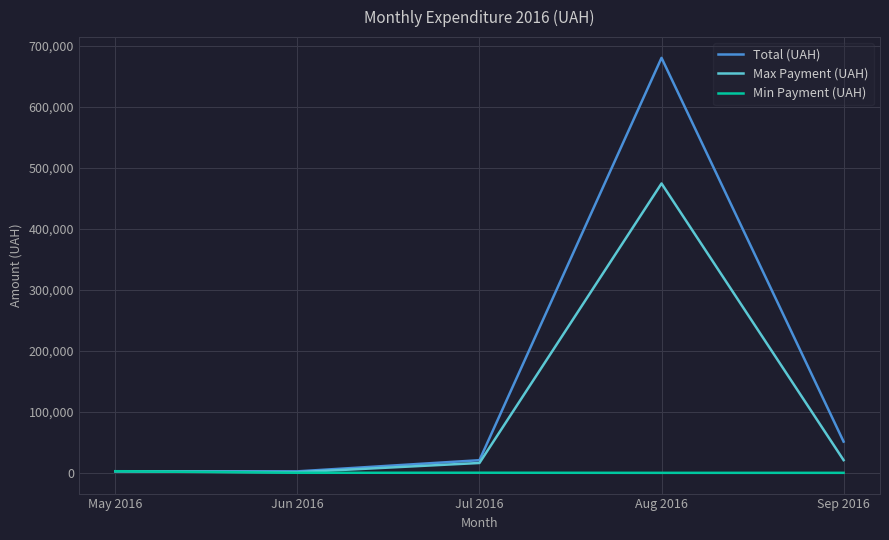

At which label is Total (UAH) closest to 341284?

Sep 2016